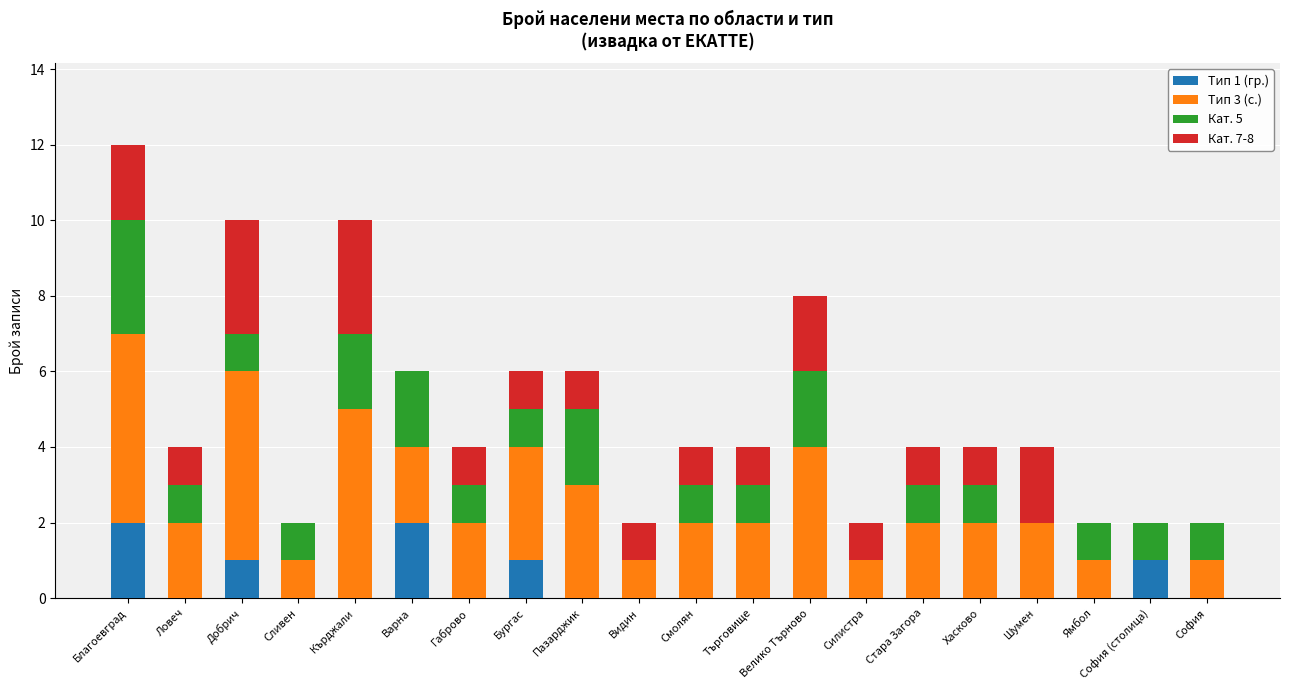

What is the total value across all series at Ловеч?

4